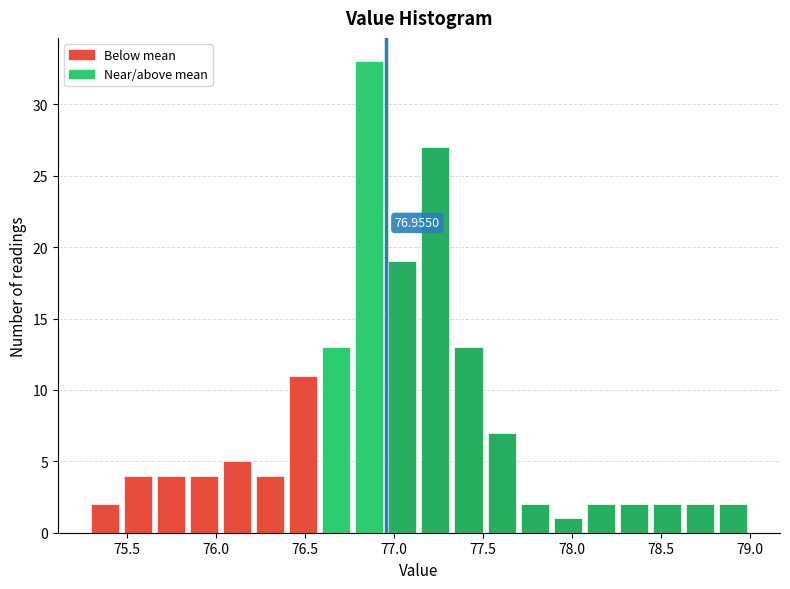

Around what value on the x-axis is the tallest bar? Give the approximate position of its centre, as read against the axis.

76.85